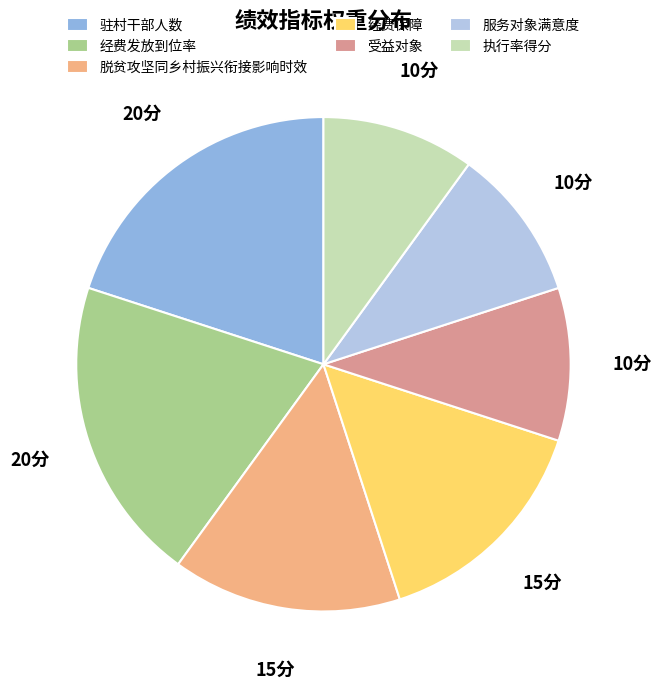

Is the sum of 脱贫攻坚同乡村振兴衔接影响时效 and 经费发放到位率 greater than half?

No